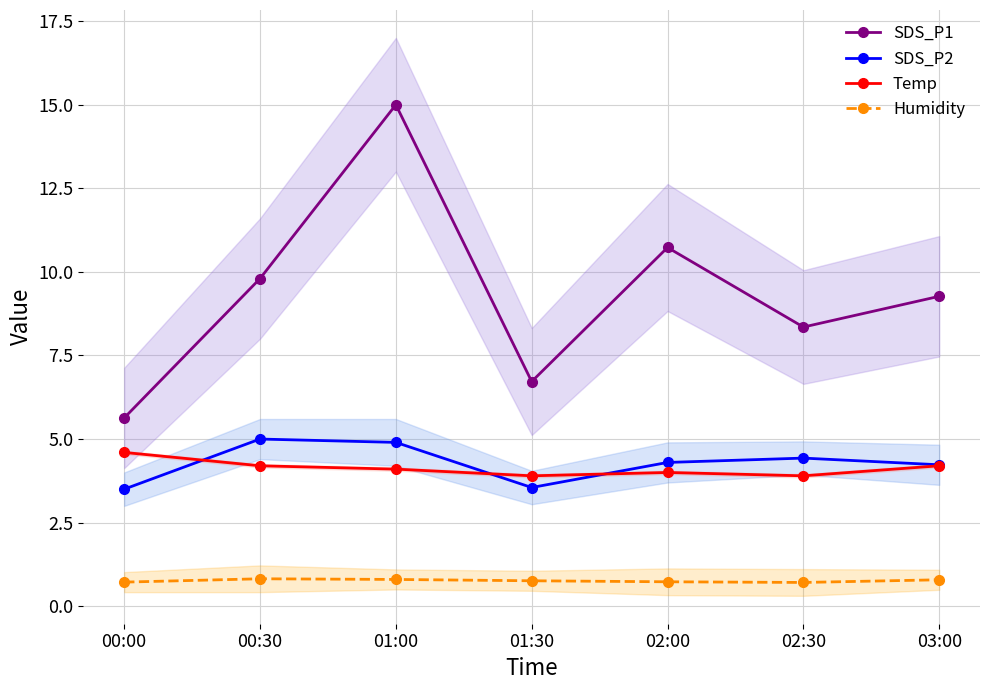

Which label corresponds to the largest value in the chart?

01:00